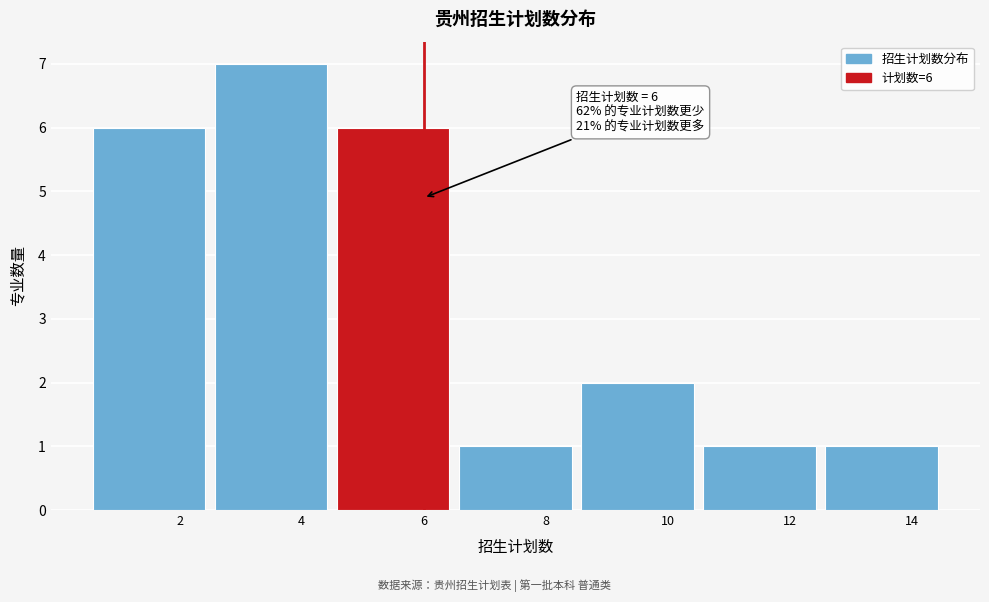

Over which range of the x-axis is the bar tallest?

2.5 to 4.5